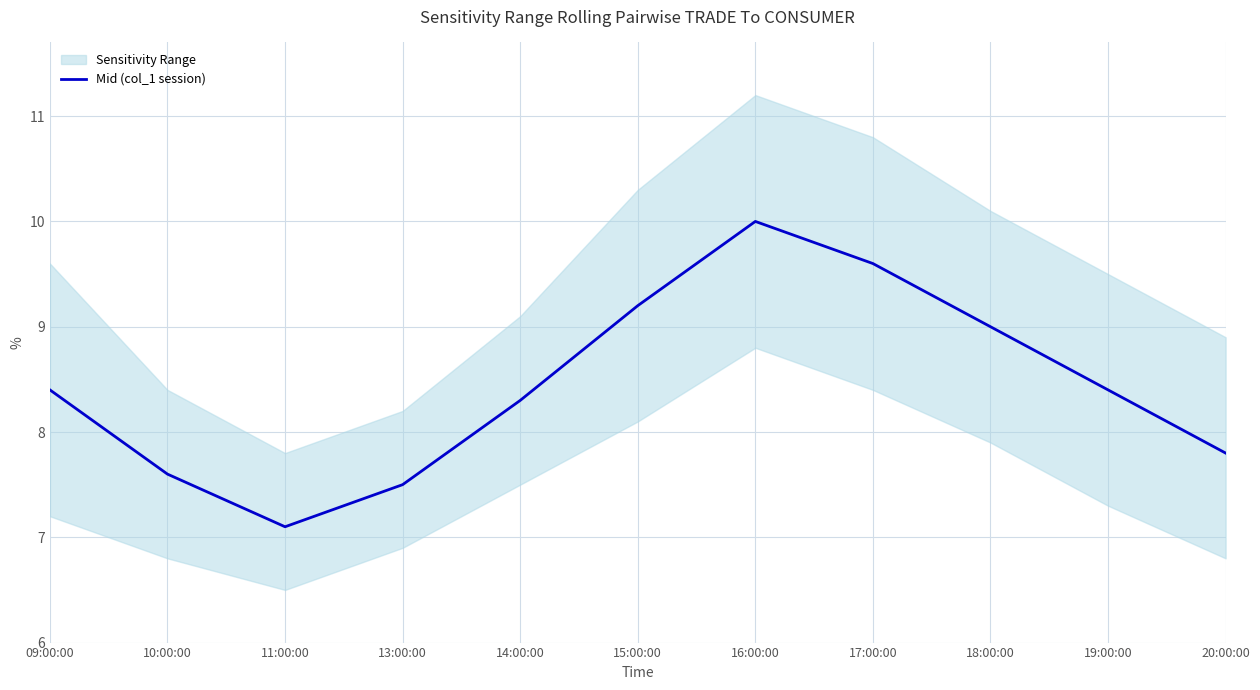

How many interior local valleys (lower than both neighbors) does the data have?

1